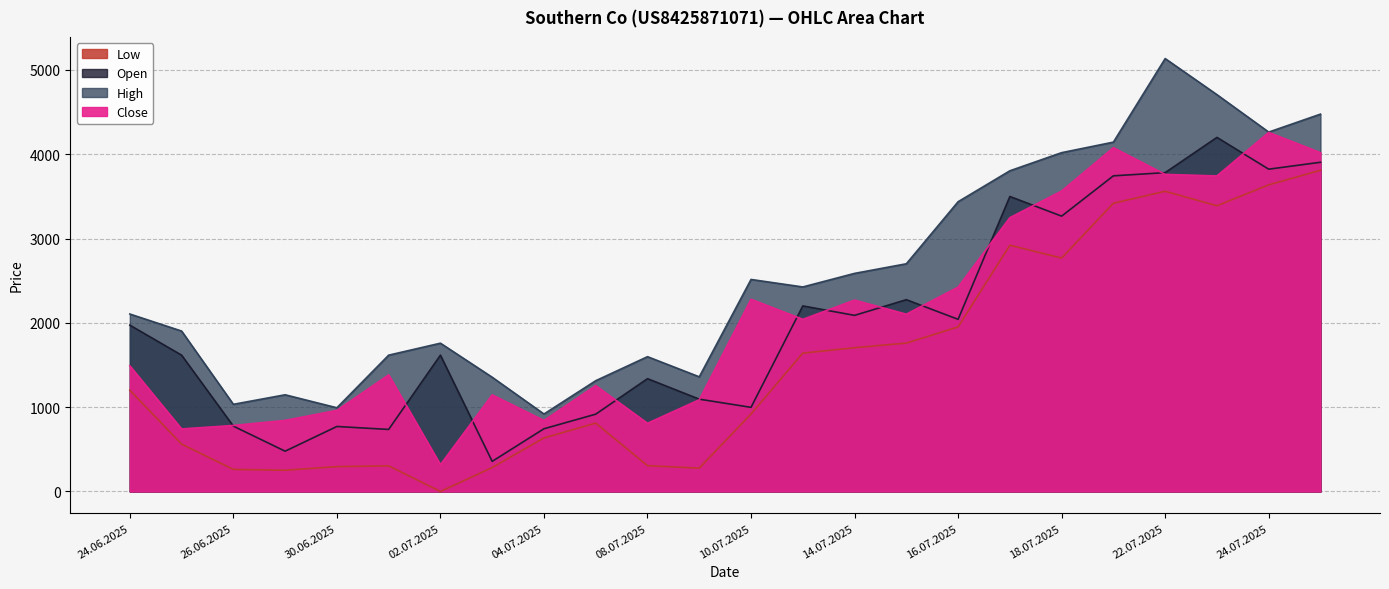

True or false: Low has a value of 1760 at 15.07.2025.

True